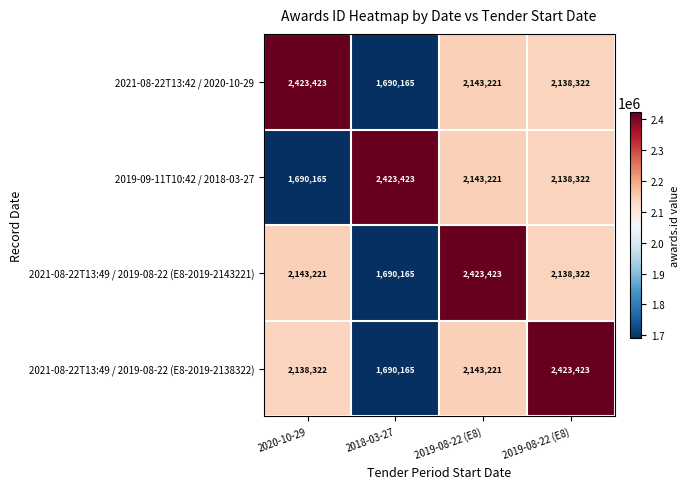

Which series has the largest total across all categories?

2021-08-22T13:42 / 2020-10-29